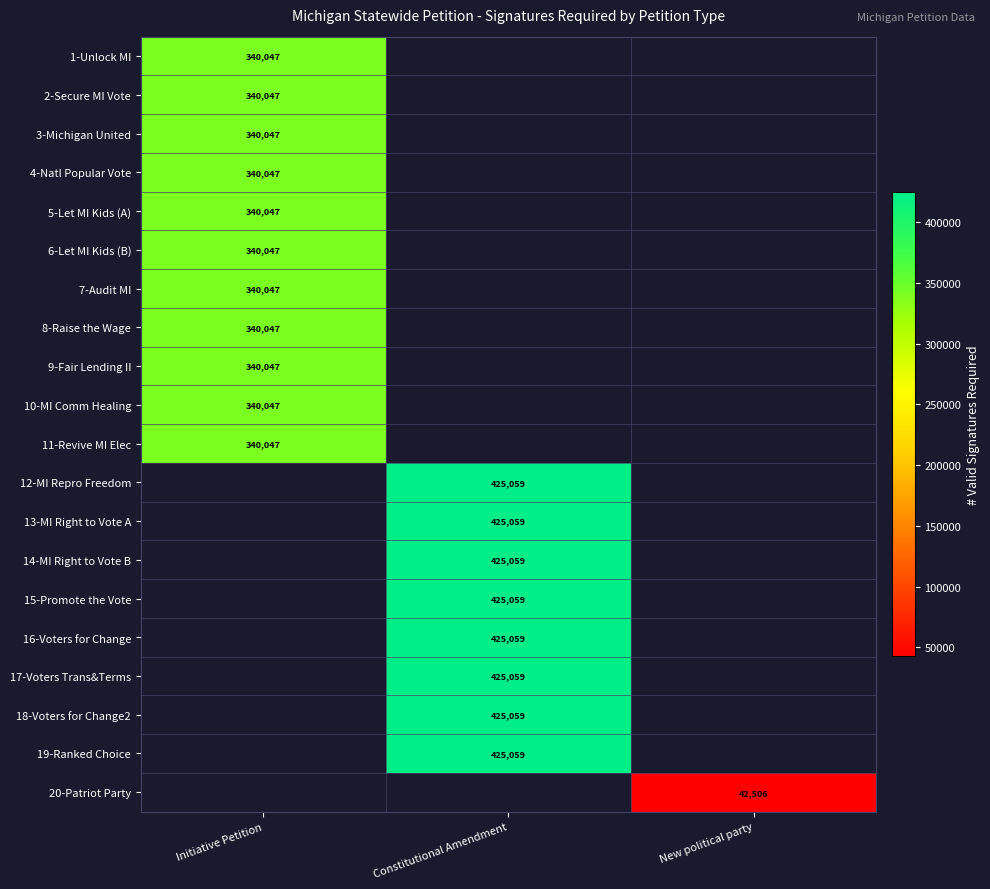

The value of 13-MI Right to Vote A at Constitutional Amendment is 425059. True or false?

True